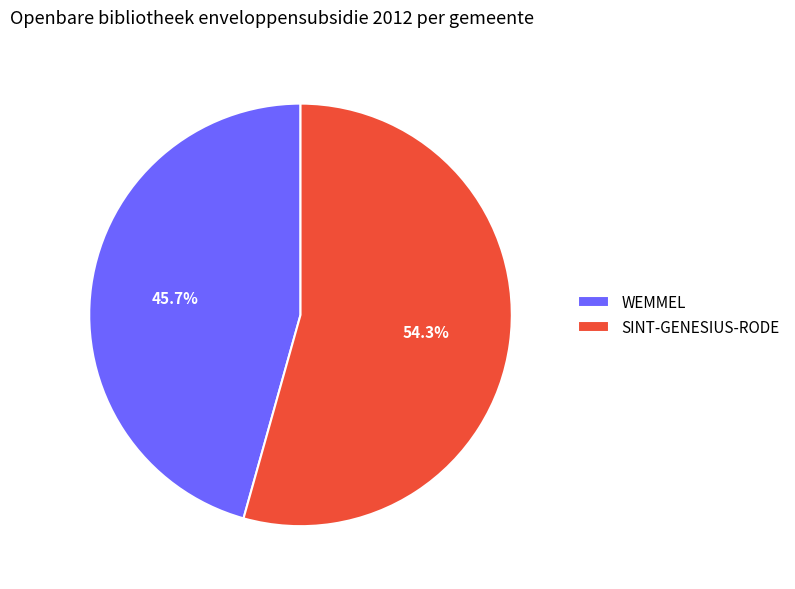

What percentage do SINT-GENESIUS-RODE and WEMMEL together represent?

100.0%